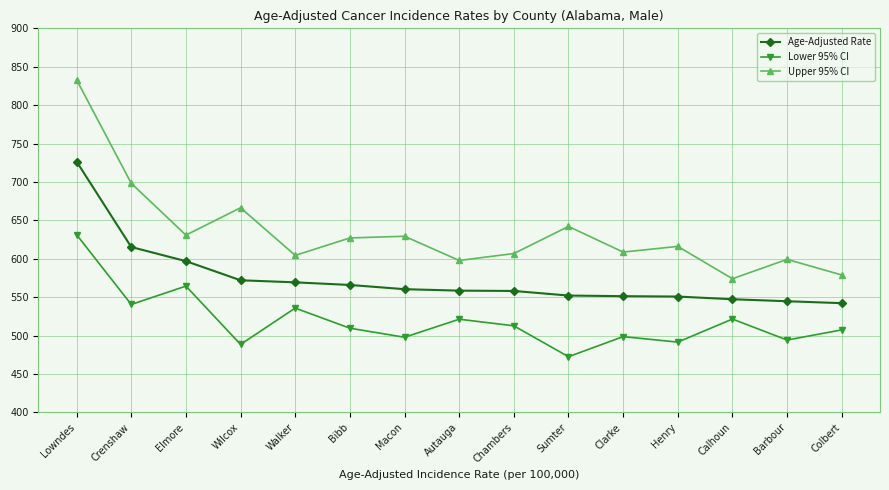

List the series in order of their overall mean, highest first.

Upper 95% CI, Age-Adjusted Rate, Lower 95% CI